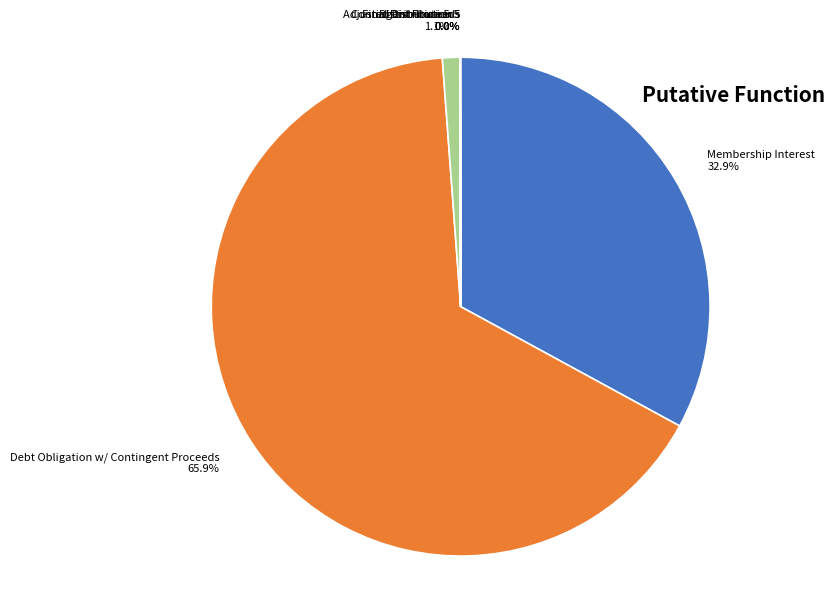

What percentage is NOT represented by Distribution 5?

98.9%